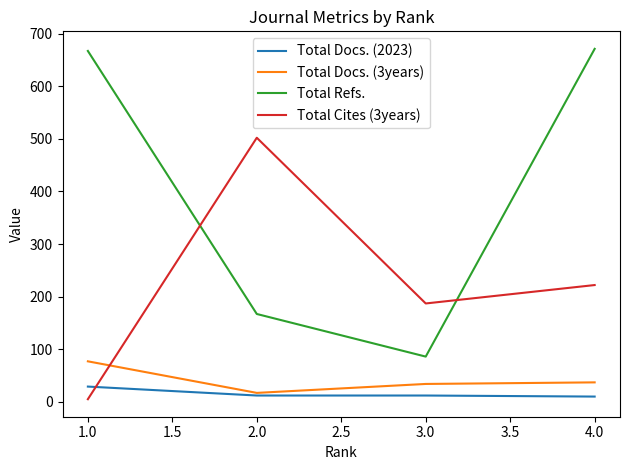

How many series are shown in this chart?

4